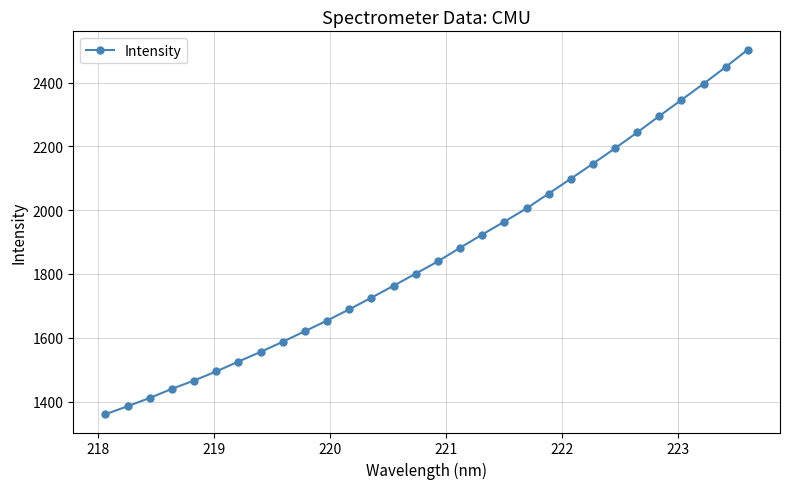

How many categories are shown in the chart?

30